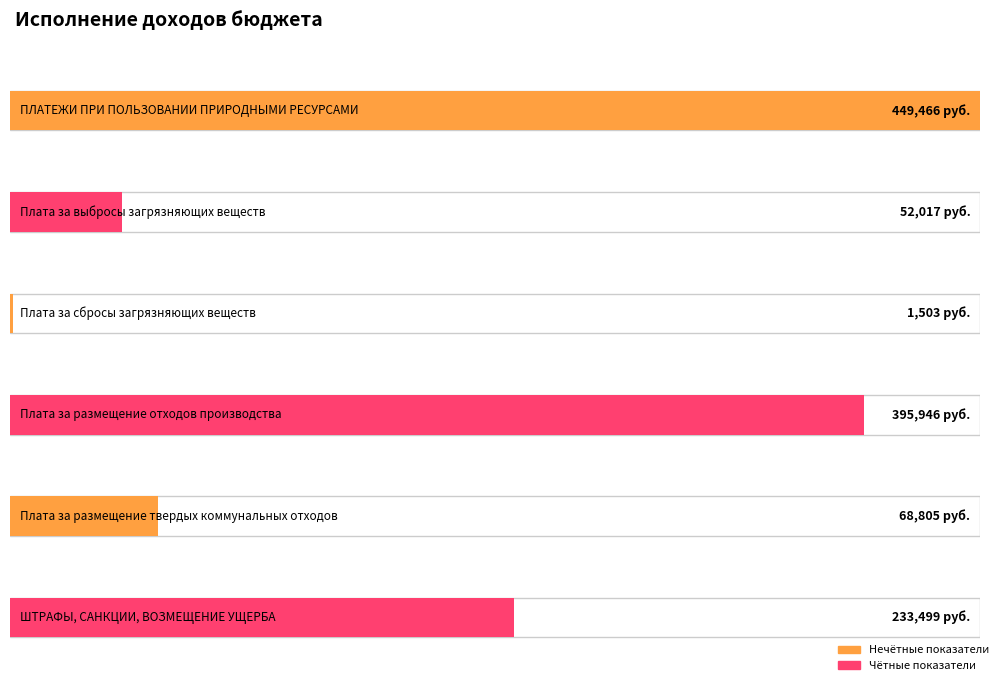

Reading left to right, extract all data points from this chart.

449466.2	52016.8	1503.0	395946.4	68805.2	233499.0